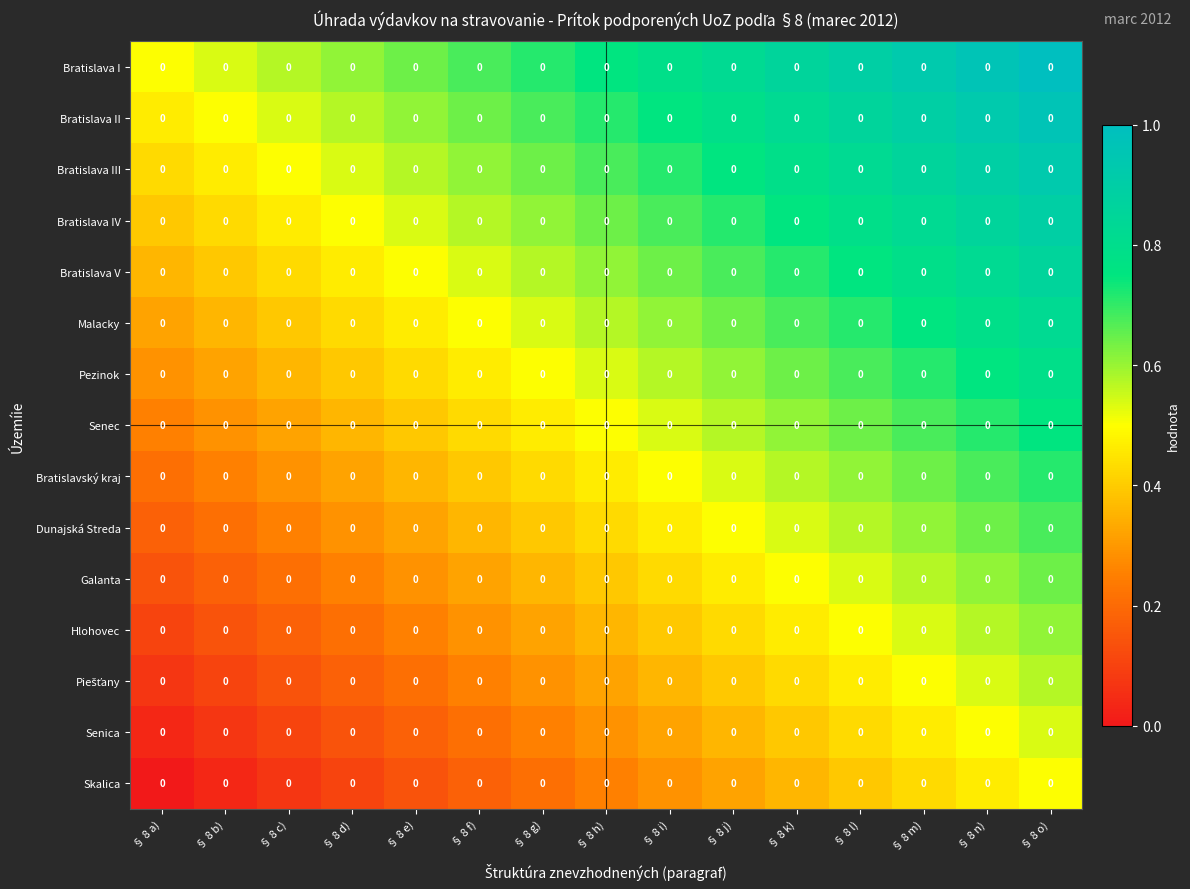

How many categories are shown in the chart?

15